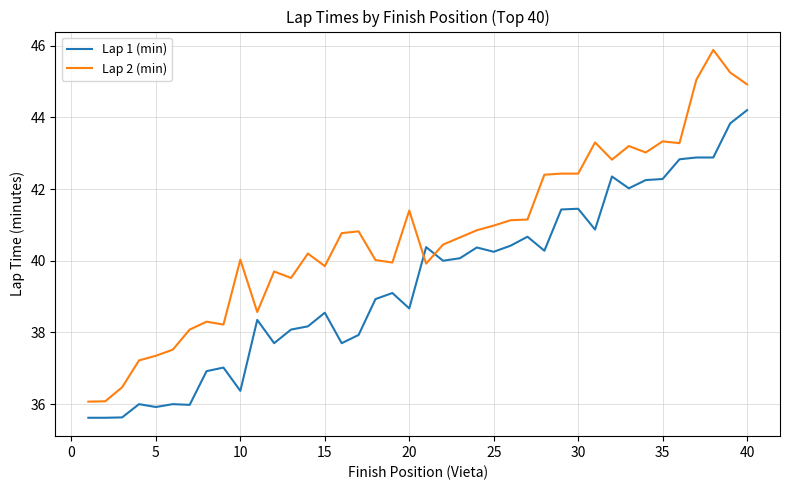

What is the maximum value for Lap 2 (min)?

45.9